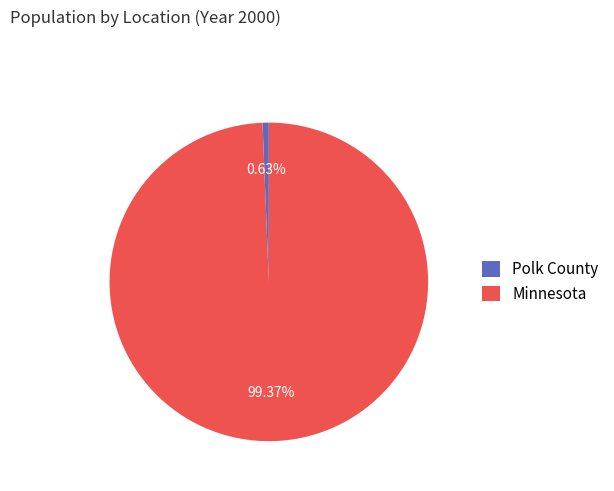

To the nearest percent, what portion does Minnesota represent?

99%